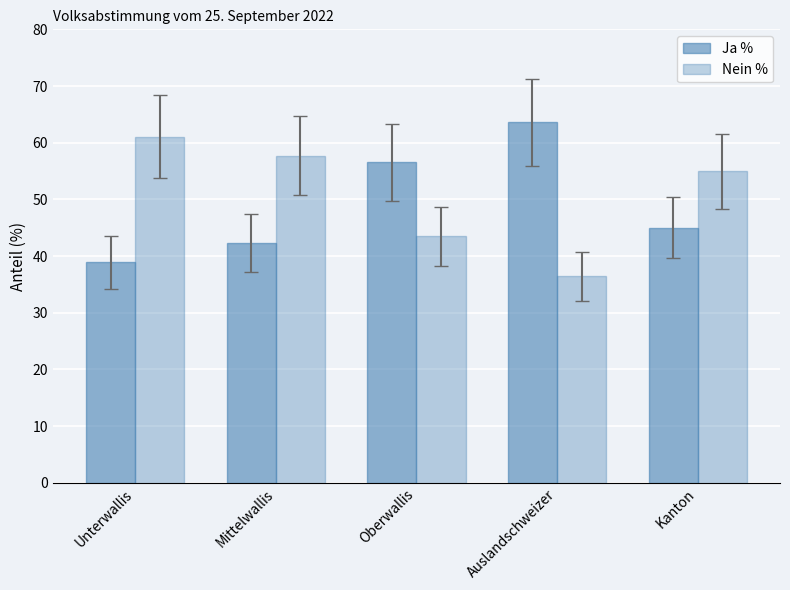

What is the minimum value for Ja %?

38.9